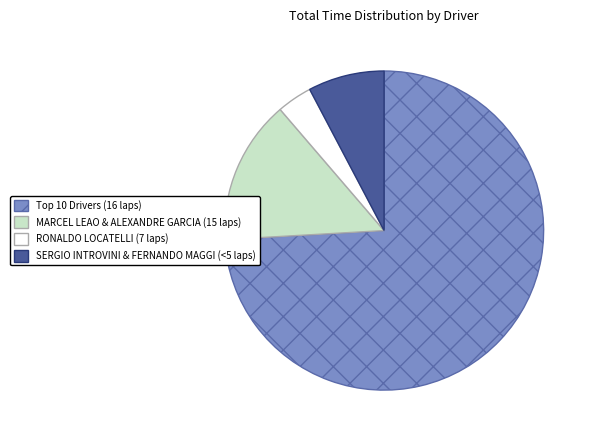

Is it true that MARCEL LEAO & ALEXANDRE GARCIA (15 laps) is 15% of the pie?

True